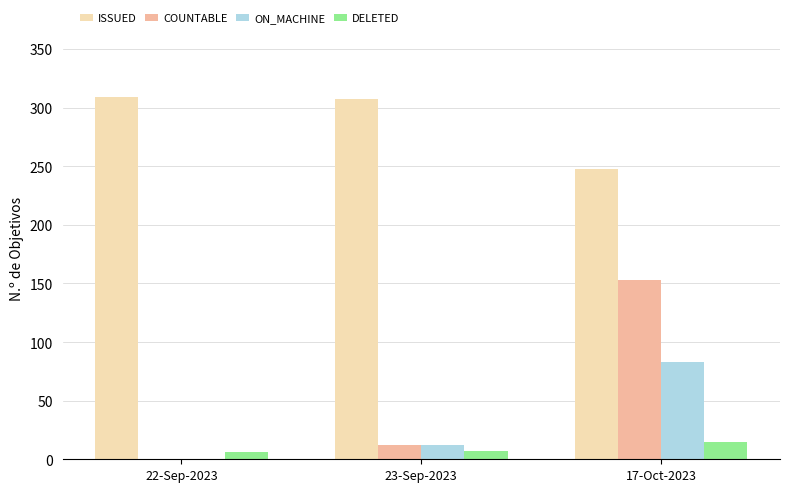

How many groups of bars are there?

3